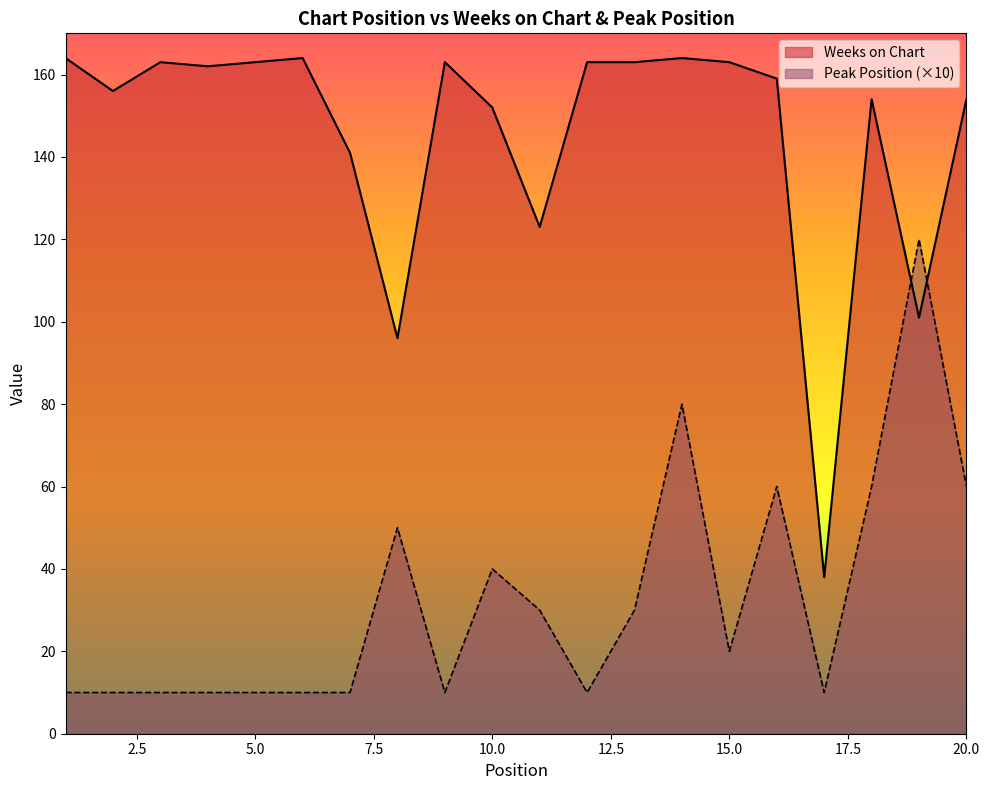

Which series has the widest spread of values?

Weeks on Chart